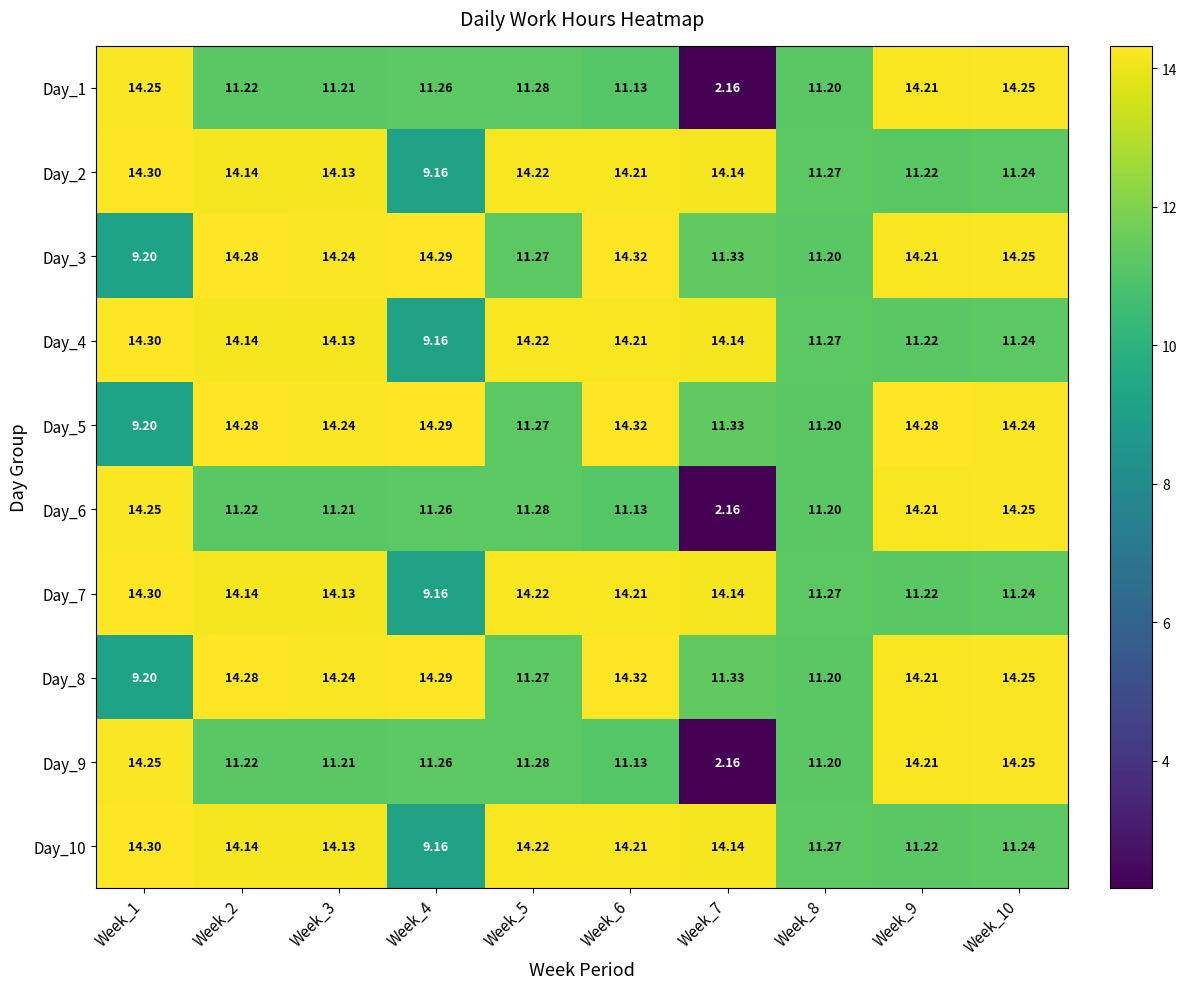

Is the value of Day_6 at Week_5 greater than the value of Day_2 at Week_10?

Yes